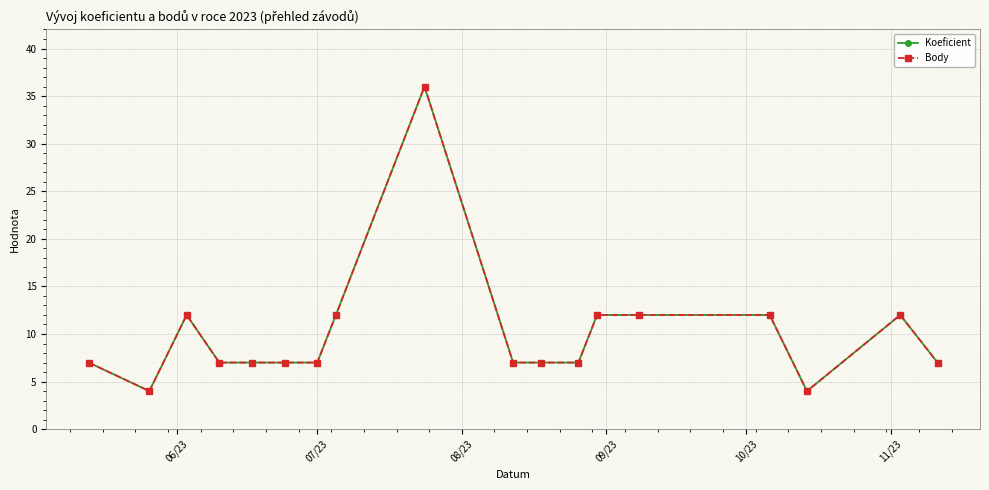

Is this an area chart (filled region under the line)?

No